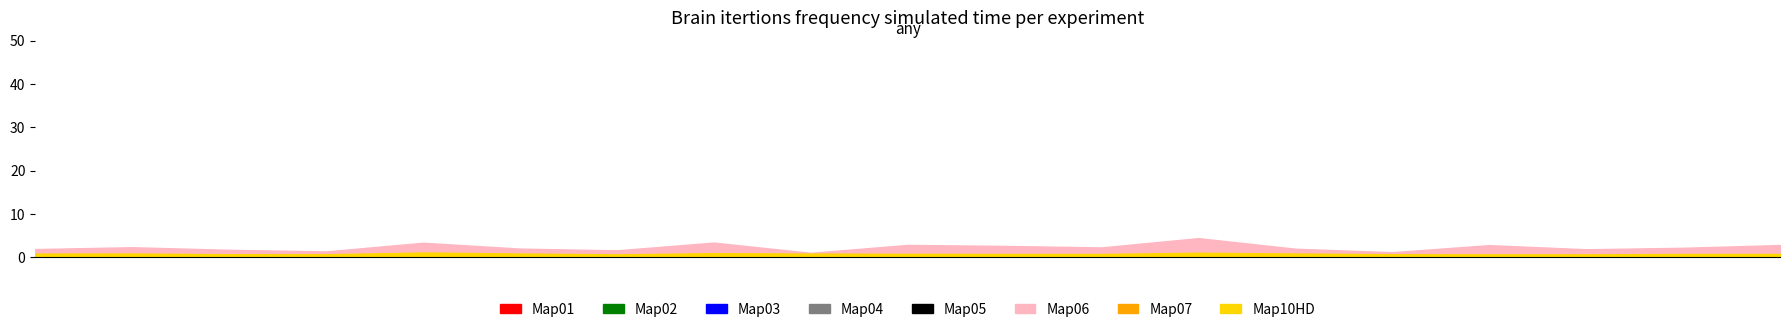

In P2, how many points are higher than both neighbors (excluding endpoints)?

4